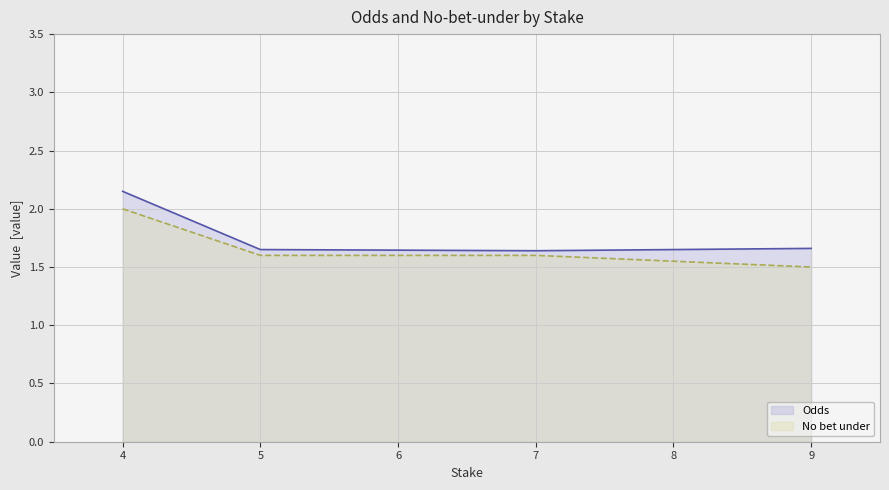

Which series has the largest total across all categories?

Odds